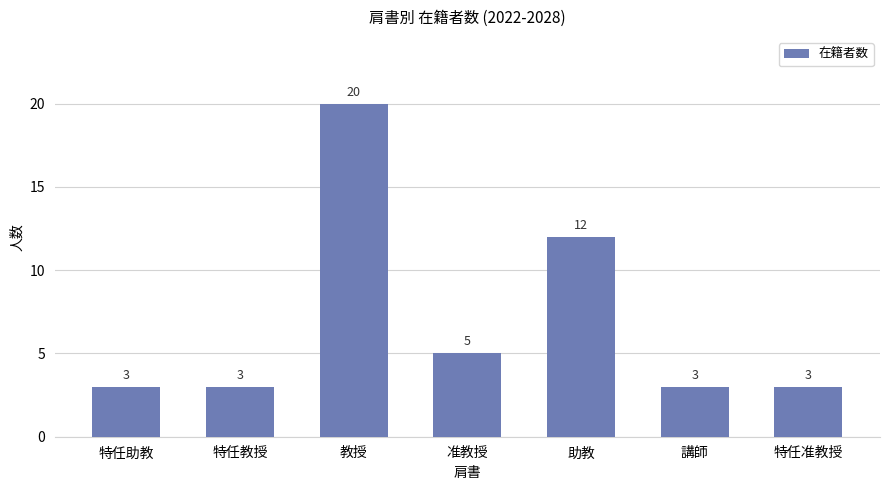

What is the label of the 7th bar from the left?

特任准教授